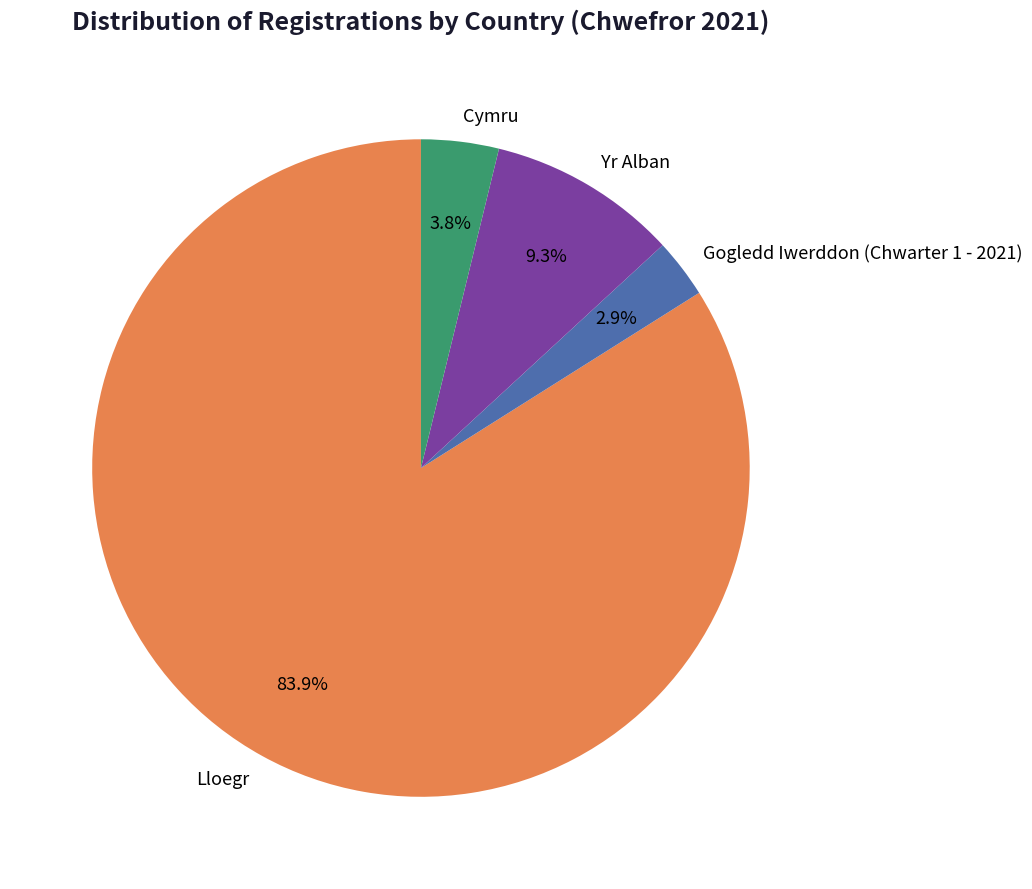

Is it true that Yr Alban is 18% of the pie?

False